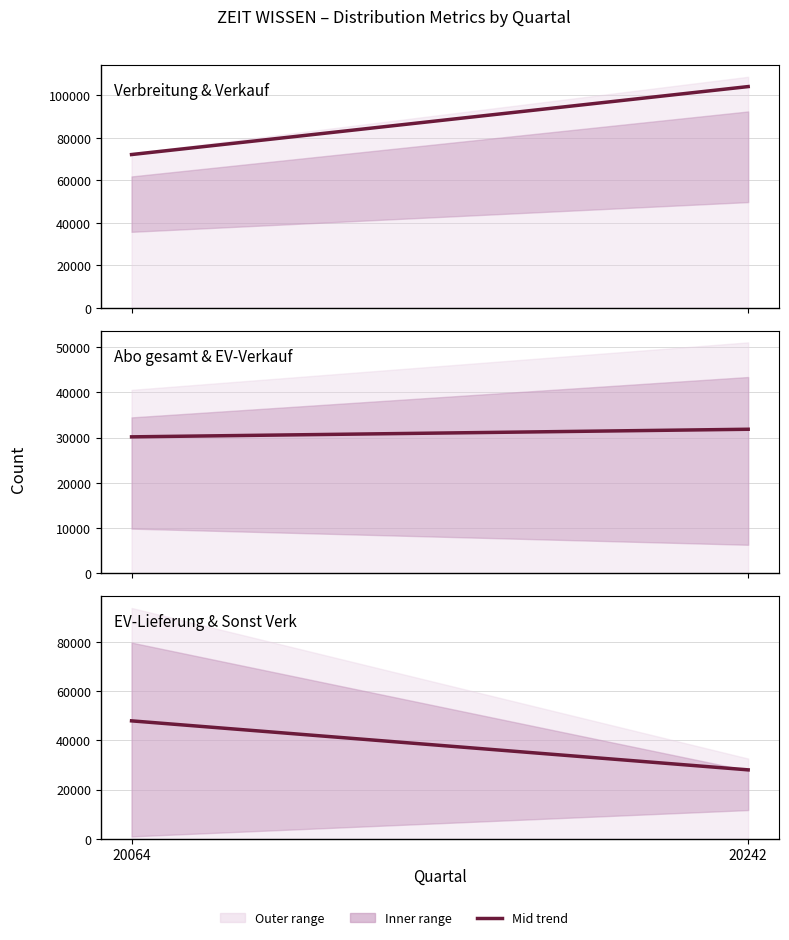

What is the sum of all Abo gesamt / EV-Verkauf values?

62044.5